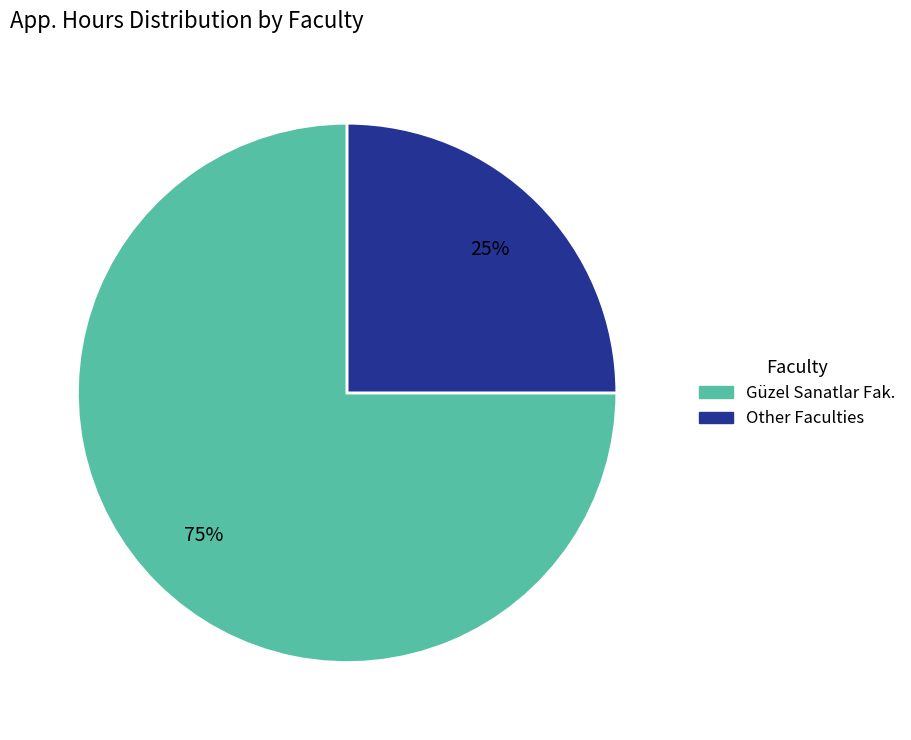

To the nearest percent, what is the average slice percentage?

50%